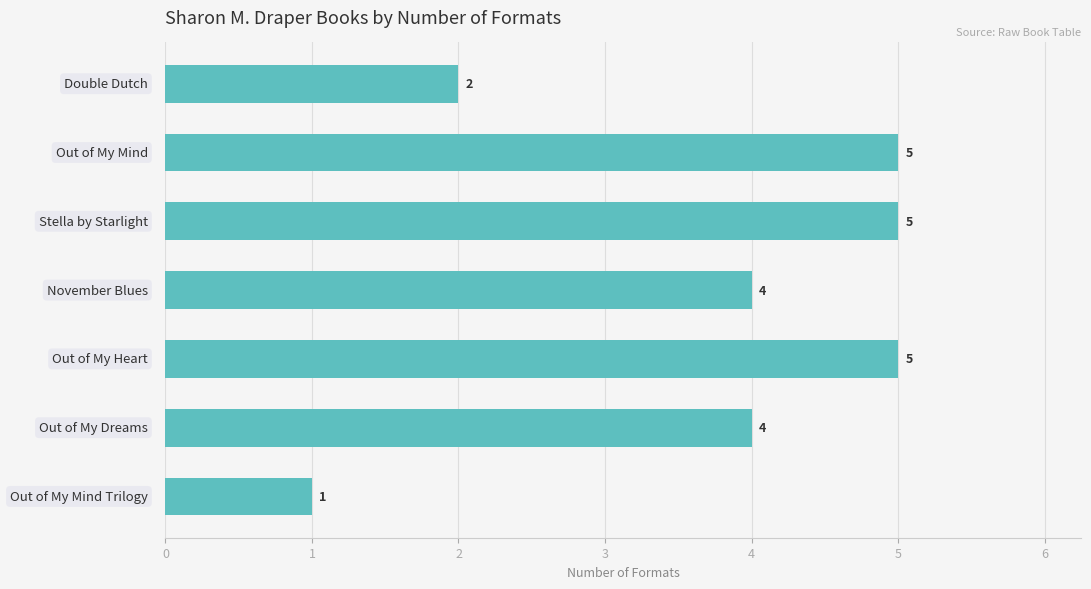

How many values are between 2 and 5?

6